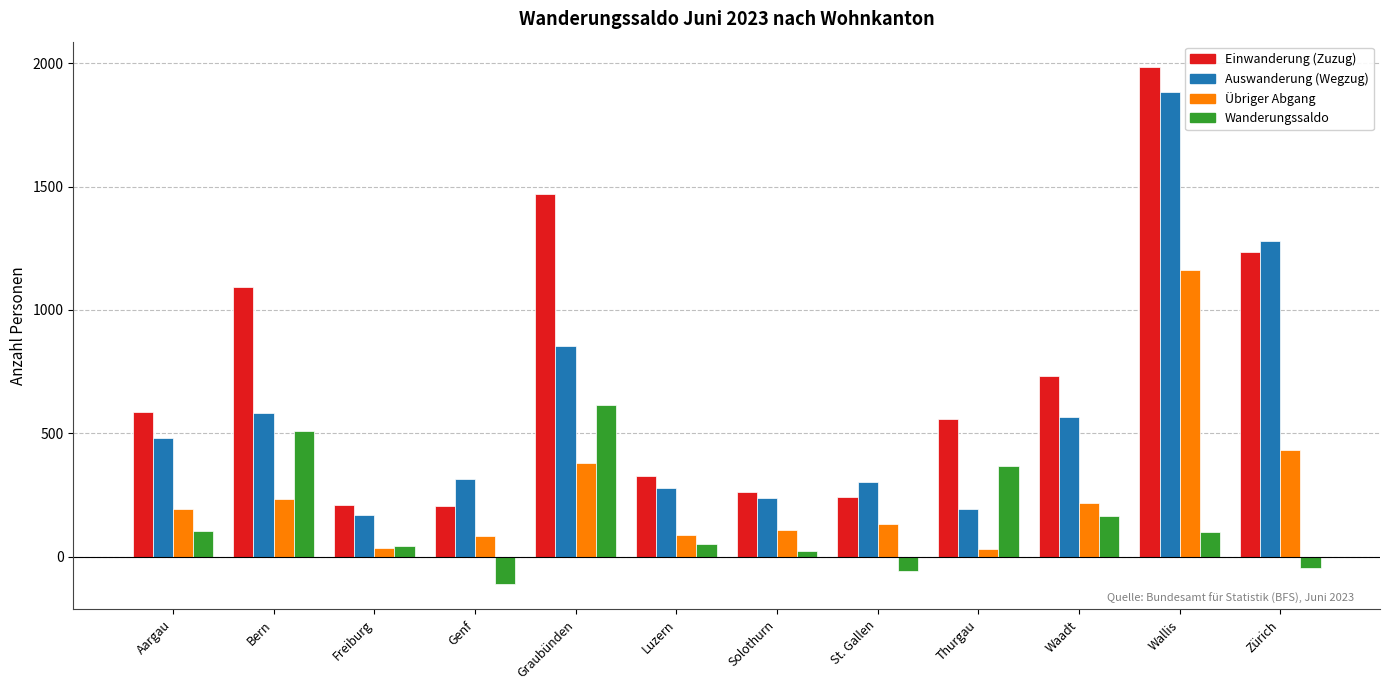

What is the minimum value for Wanderungssaldo?

-110